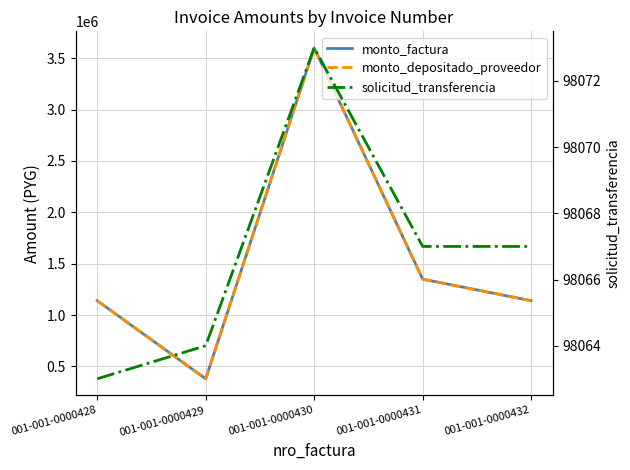

Which series has the largest total across all categories?

monto_factura